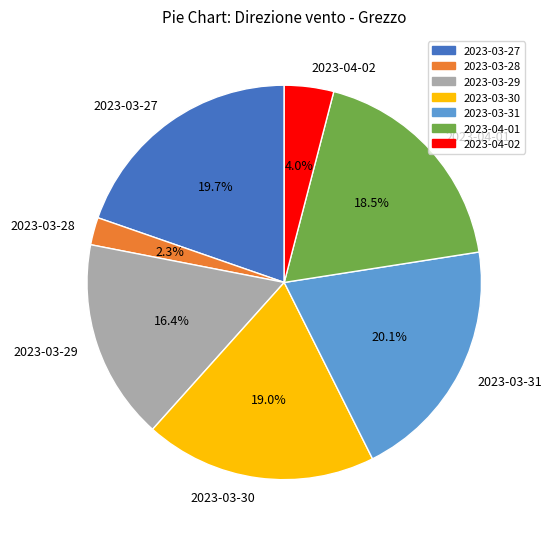

To the nearest percent, what is the difference between the 2023-03-28 and 2023-04-01 slice percentages?

16%